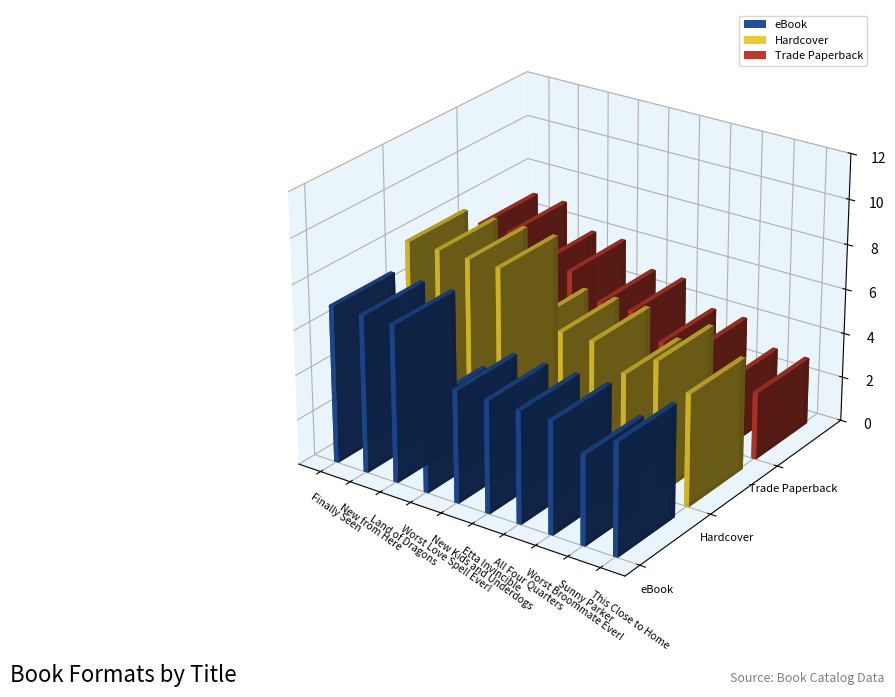

What is the value of the eBook bar at the 6th from the left?

5